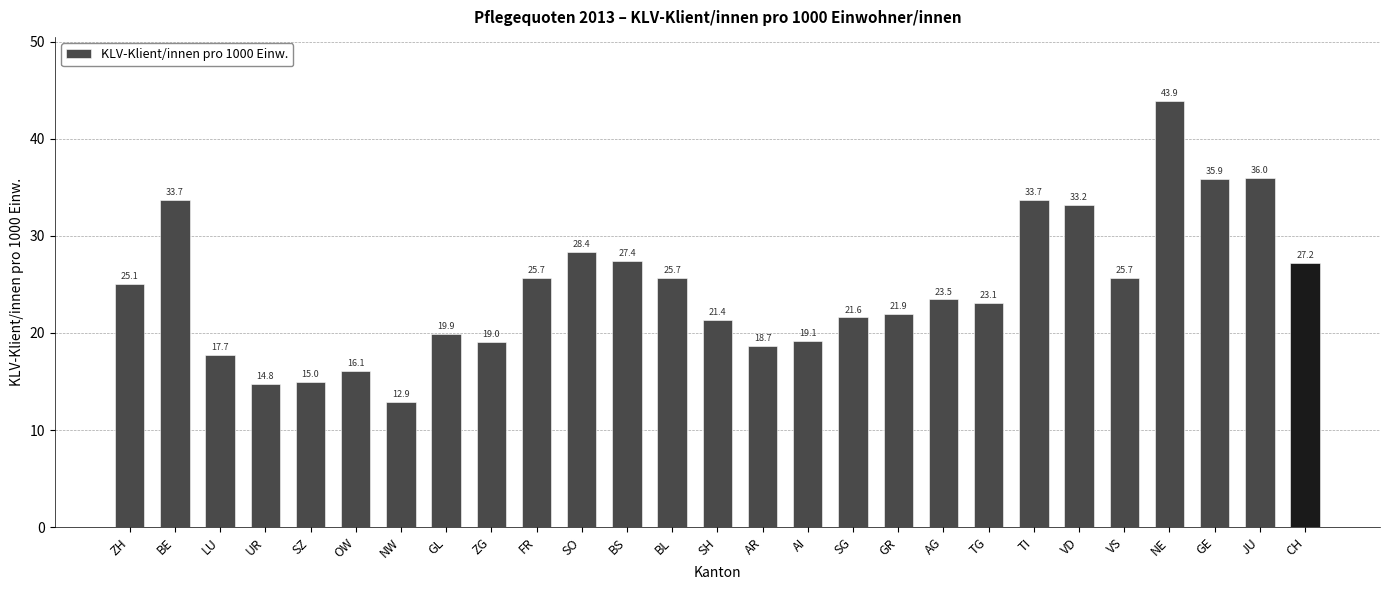

Between AR and NE, which is larger?

NE